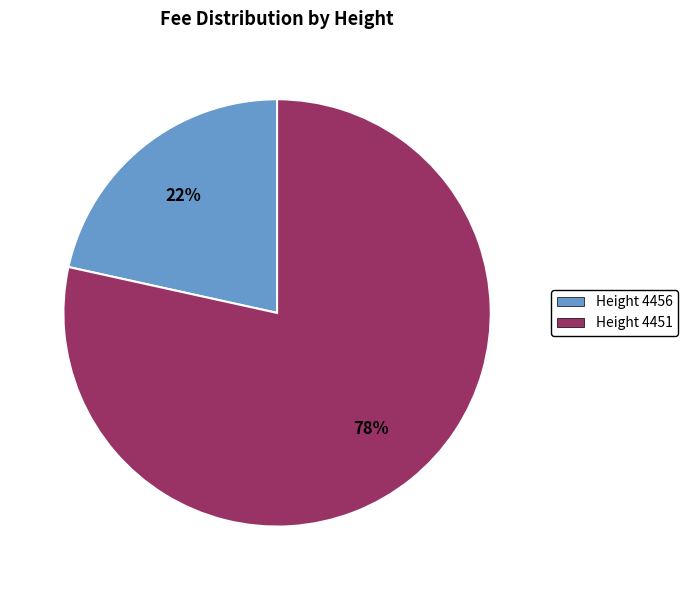

To the nearest percent, what is the average slice percentage?

50%